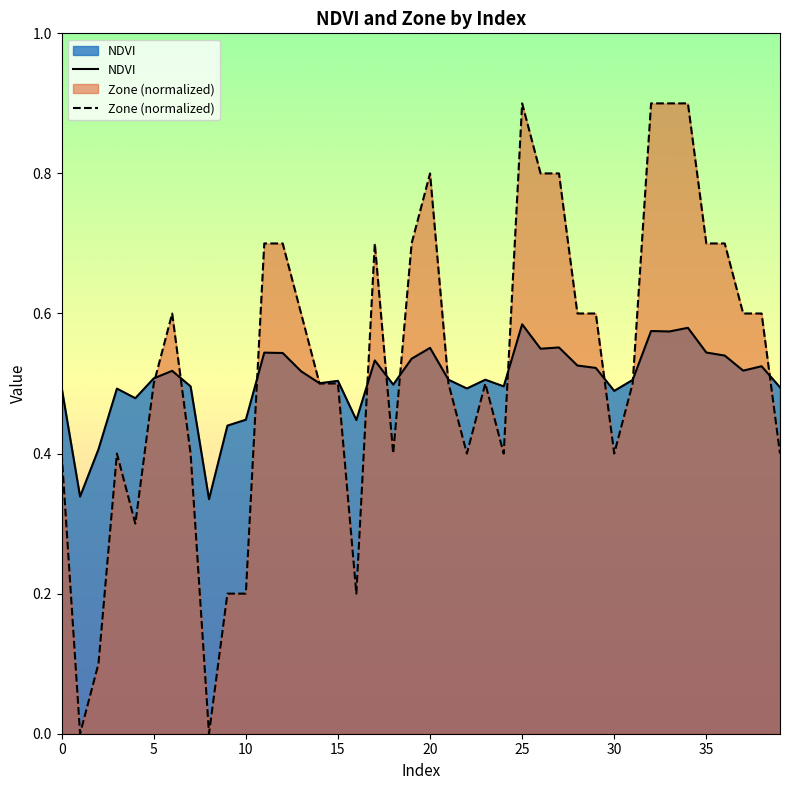

The value of NDVI at 32 is 0.6. True or false?

True